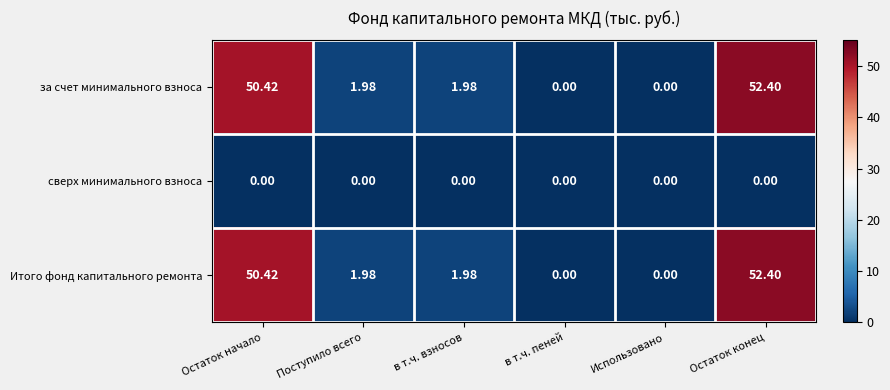

At which label does Итого фонд капитального ремонта first exceed 1?

Остаток начало